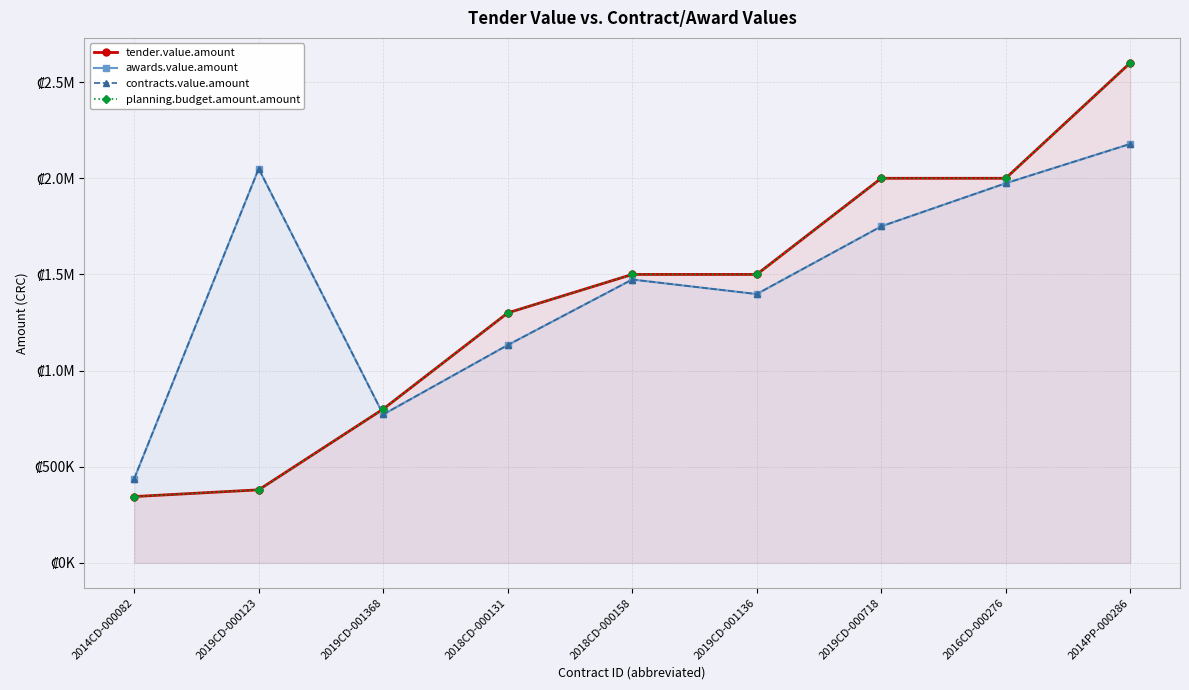

The awards.value.amount series shows 1749895.7 at 2019CD-000718. True or false?

True